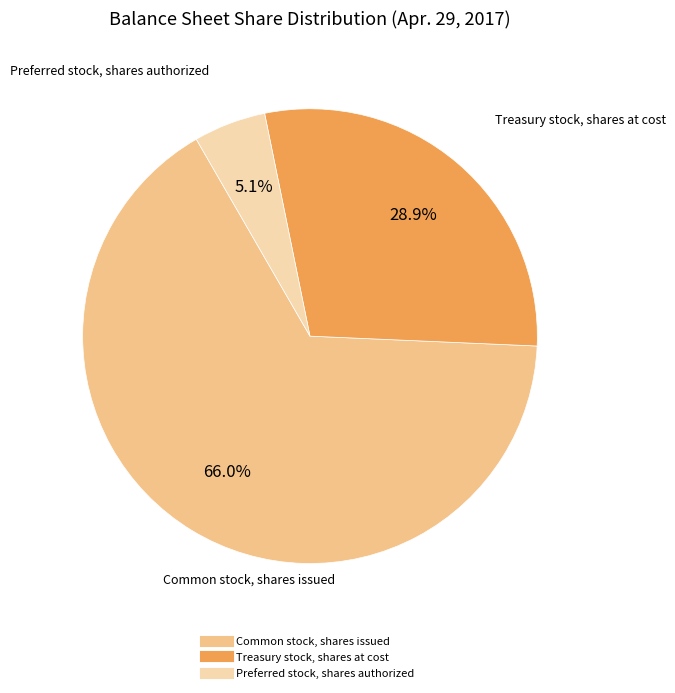

Rank the categories by value from lowest to highest.

Preferred stock, shares authorized, Treasury stock, shares at cost, Common stock, shares issued